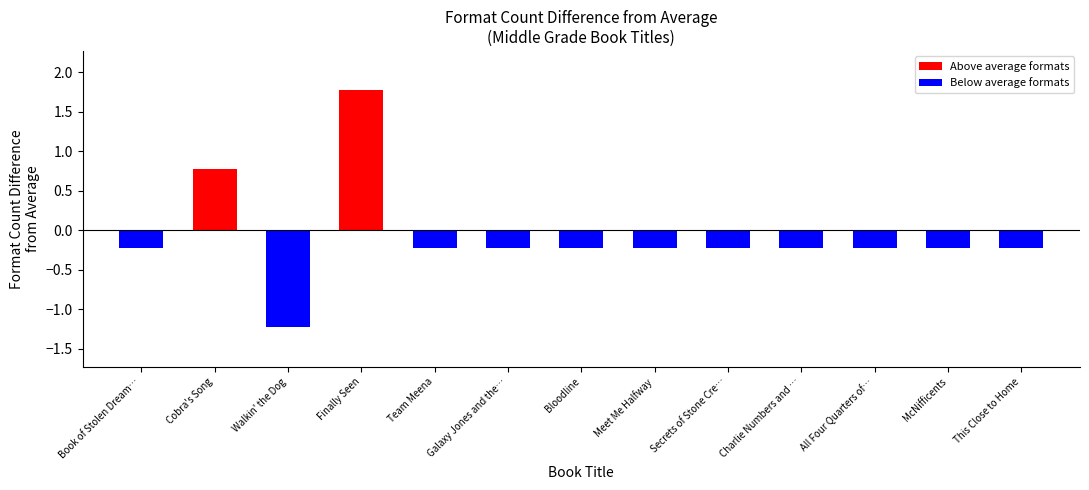

What is the difference between the second highest and minimum values?

2